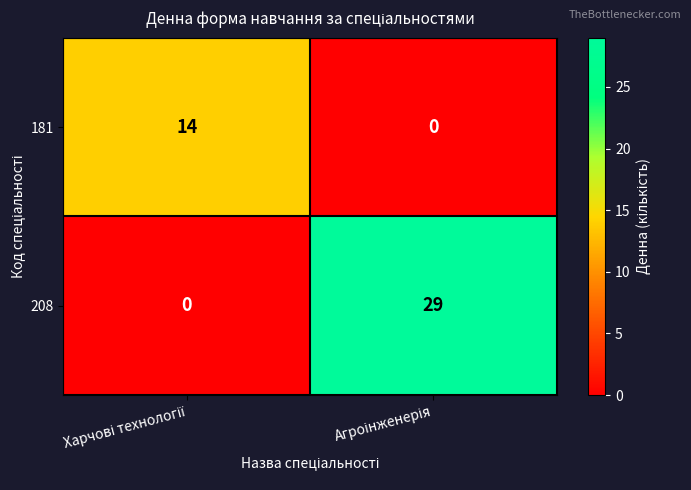

Which series has the widest spread of values?

208